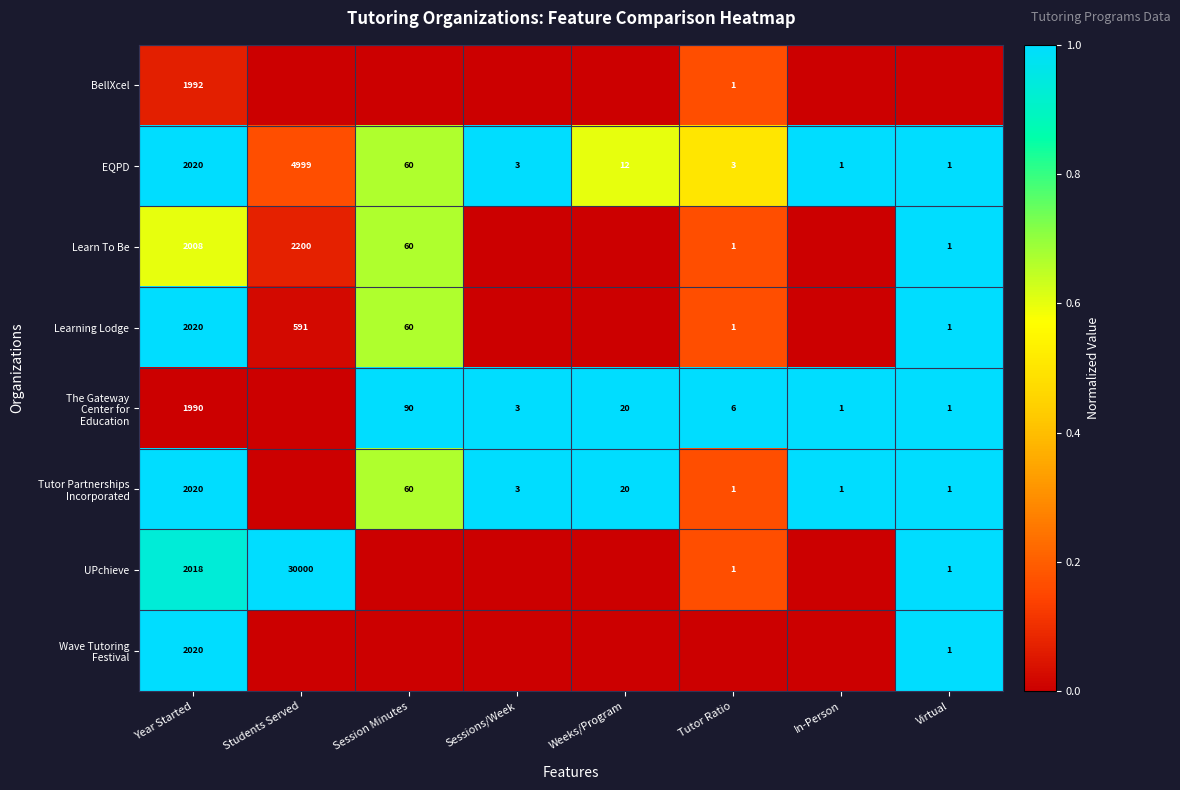

Is it true that Learning Lodge equals 1073 at Year Started?

False